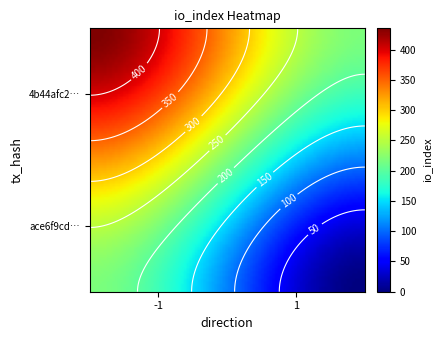

Rank the series by their average value, from highest to lowest.

4b44afc218804e6b6ef10218096090d3b54a4e4, ace6f9cd1a900f0ba894a5201012913f4c8bedb